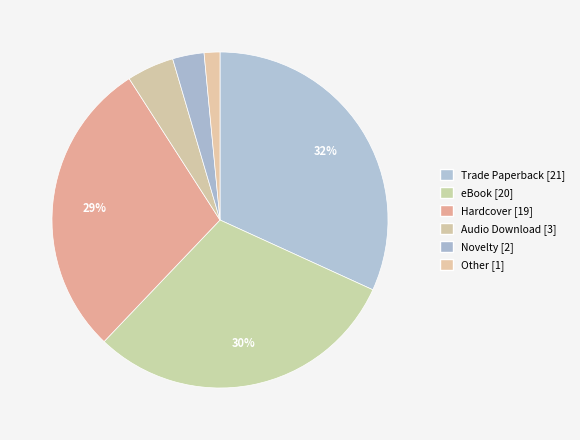

Rank the categories by value from highest to lowest.

Trade Paperback, eBook, Hardcover, Audio Download, Novelty, Other